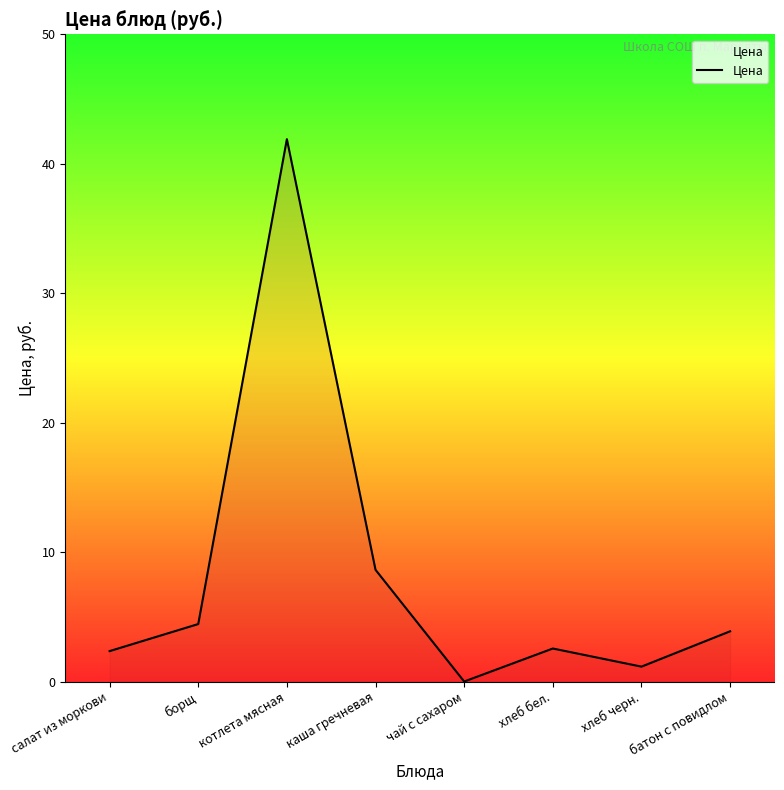

At which category does the data reach its first local peak?

котлета мясная